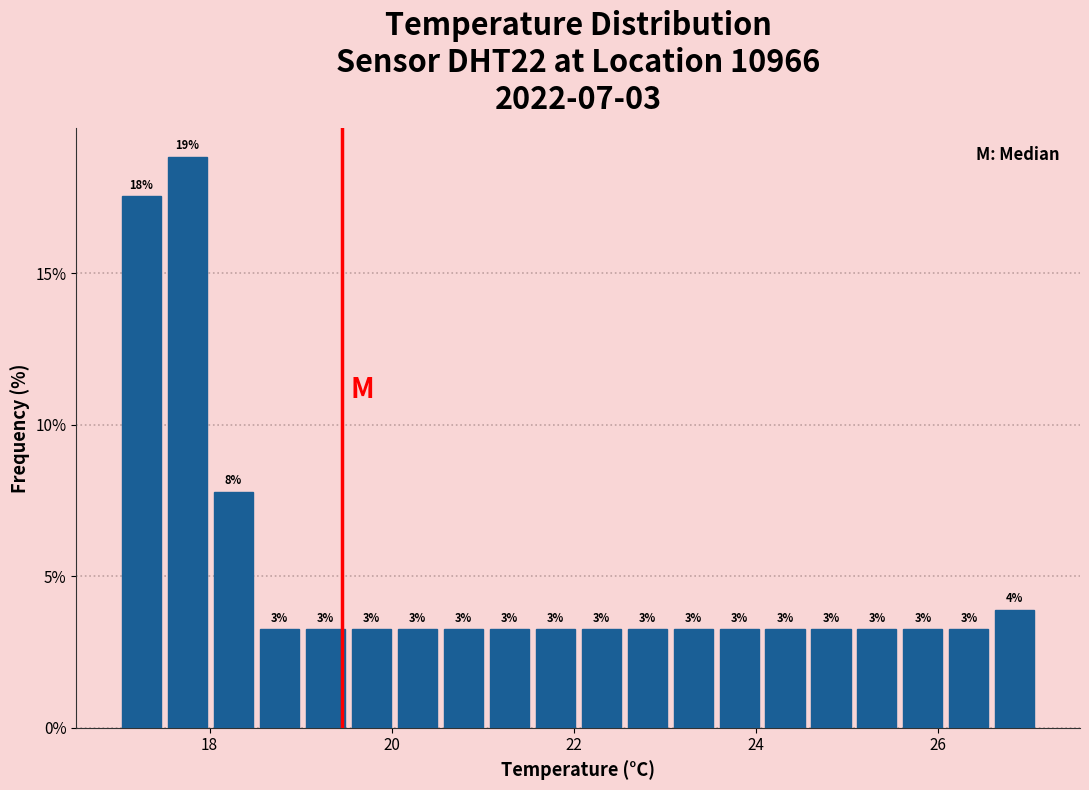

Around what value on the x-axis is the tallest bar? Give the approximate position of its centre, as read against the axis.

17.8